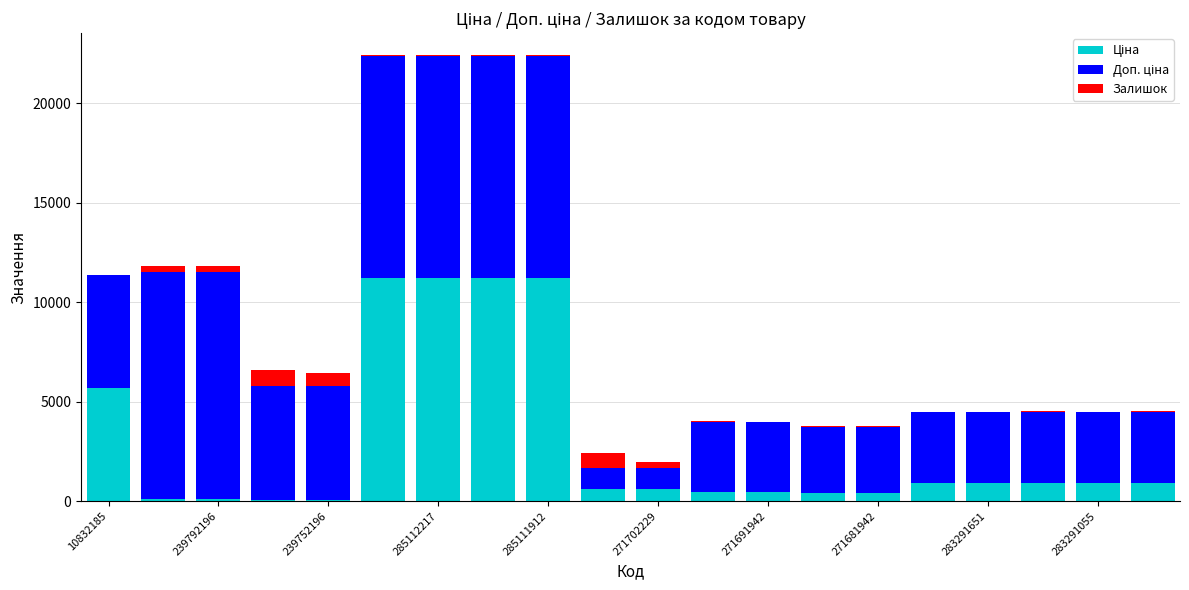

Which series has the largest total across all categories?

Доп. ціна